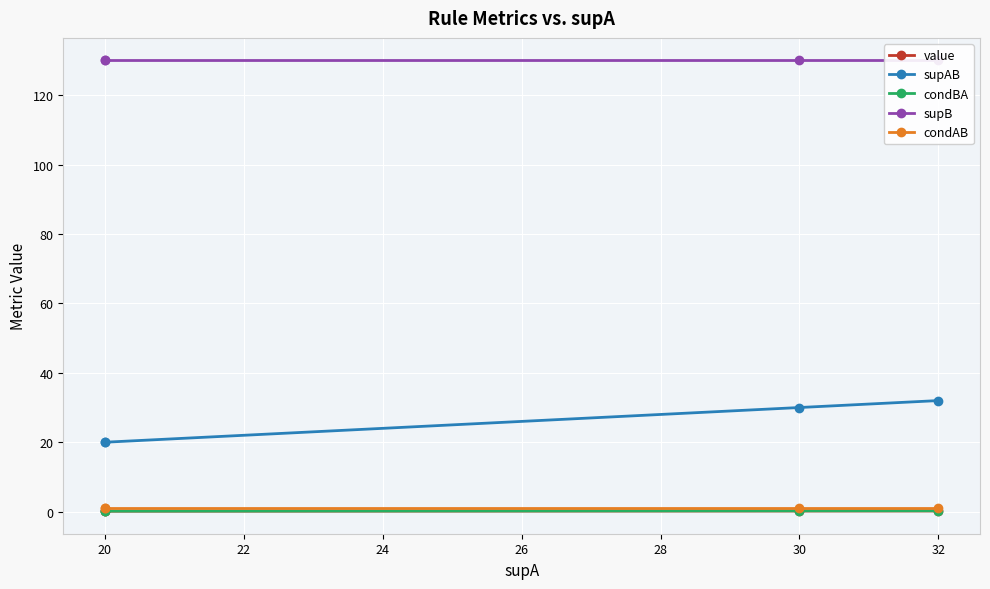

The supAB series shows 49.7 at 30. True or false?

False